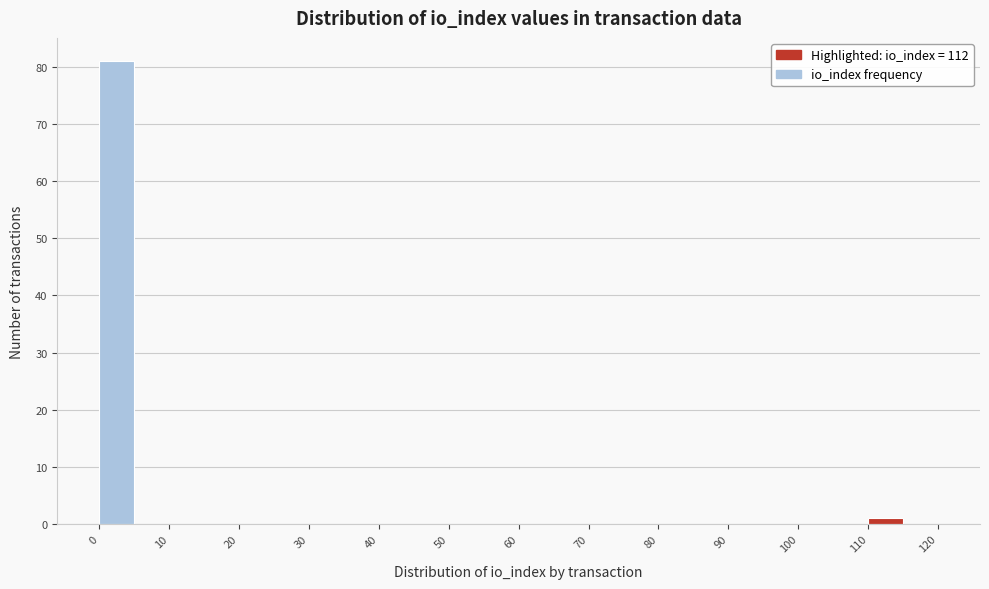

Which range on the x-axis has the tallest bar?

0 to 5